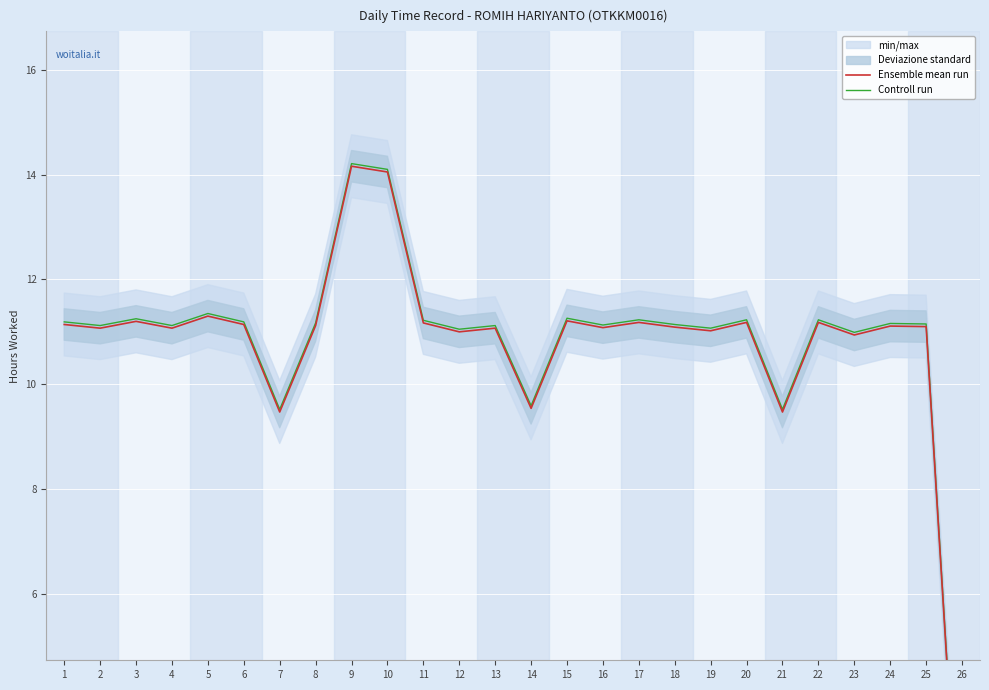

What is the value of the Controll run point at the 21st from the left?

9.5